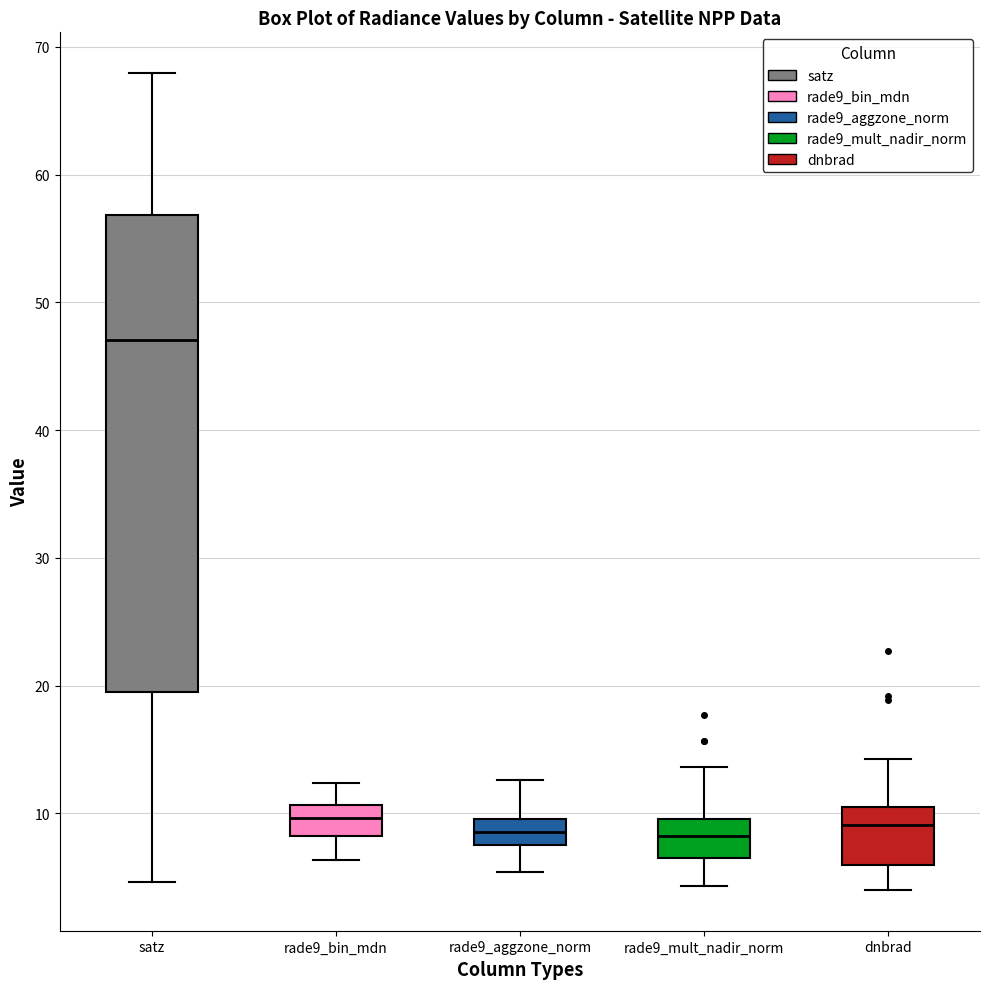

Where does the median line of the box for rade9_bin_mdn sit on the y-axis? The values are not printed on the chart, so give them approximately, as read against the axis.

10